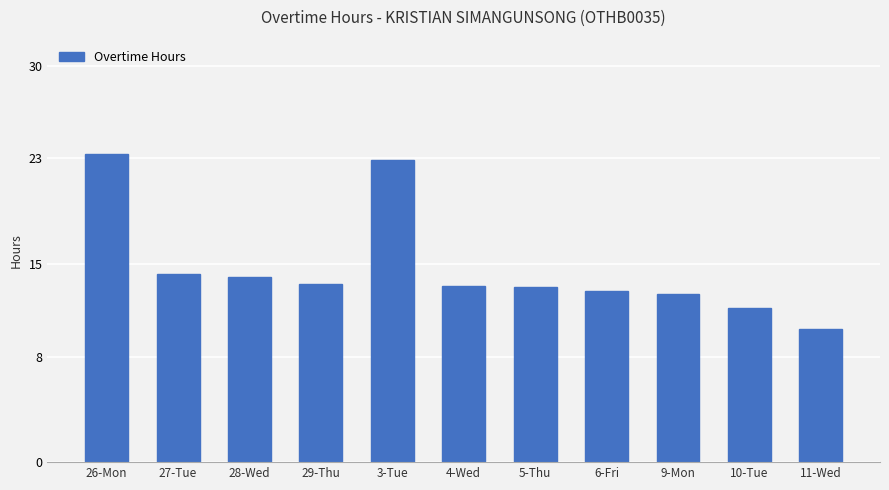

Reading left to right, list all the values displayed in this chart.

23.4	14.2	14.0	13.5	22.9	13.4	13.2	12.9	12.7	11.7	10.1